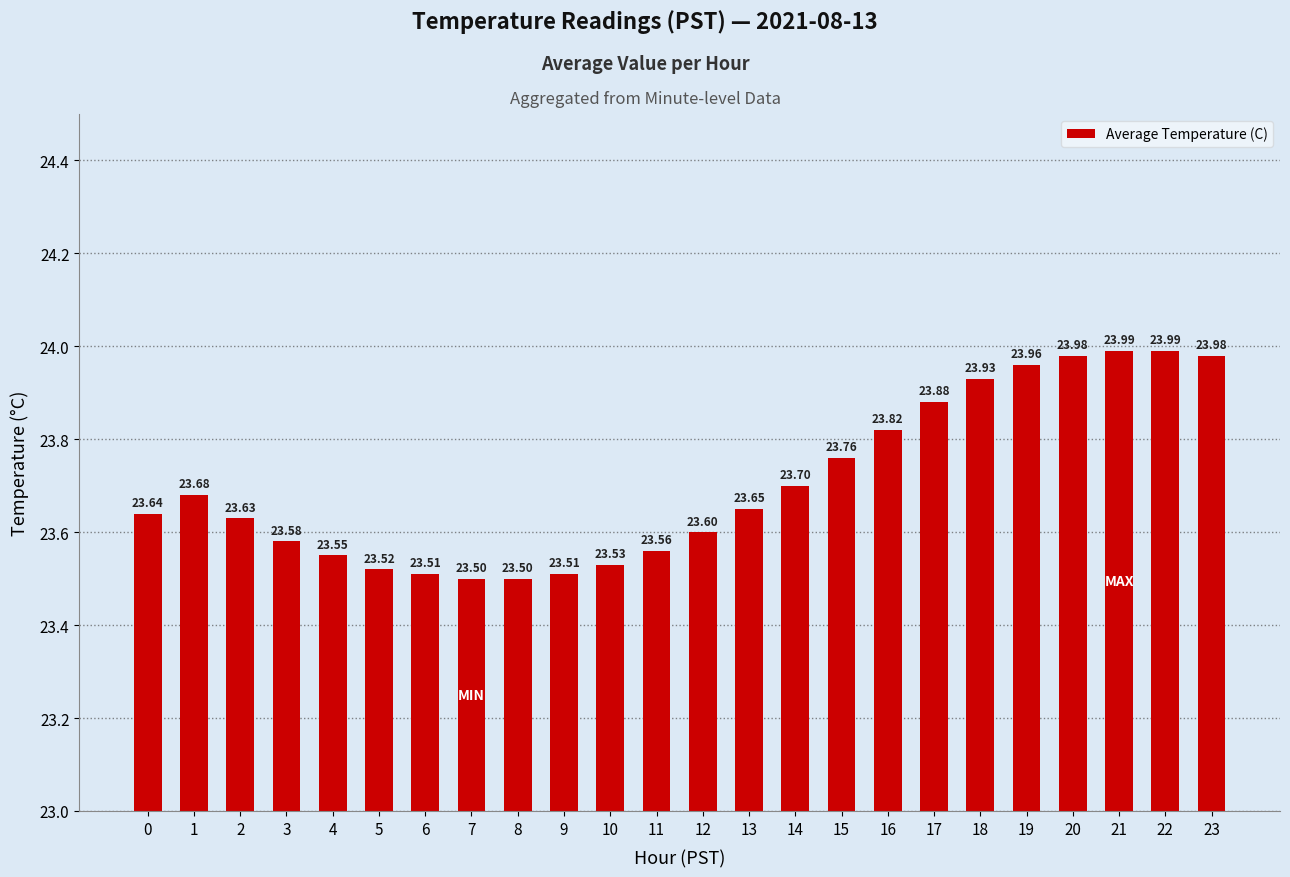

What is the value of the 17th bar from the left?

23.8